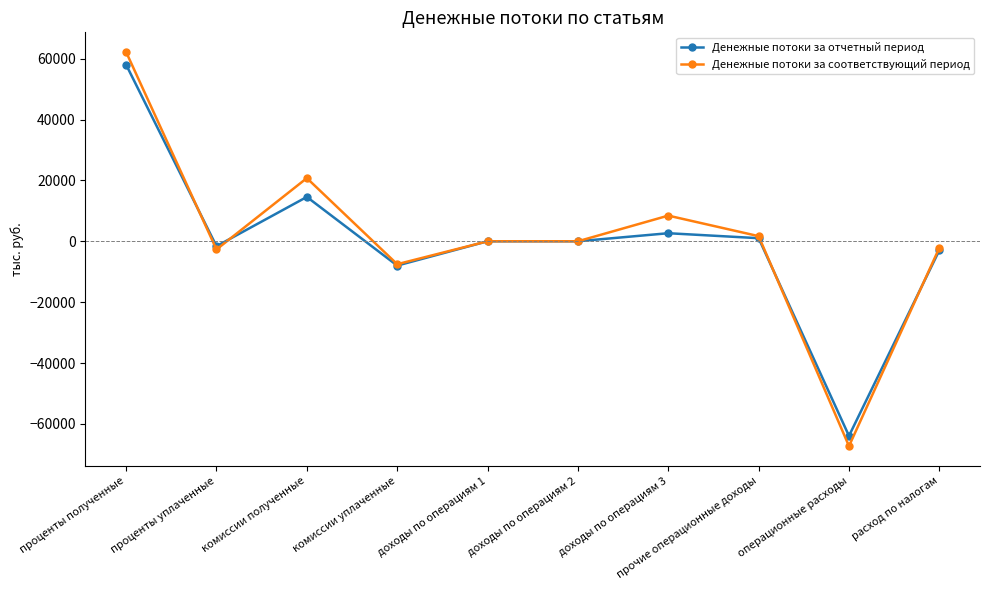

Between комиссии уплаченные and прочие операционные доходы, which series saw the biggest shift?

Денежные потоки за соответствующий период